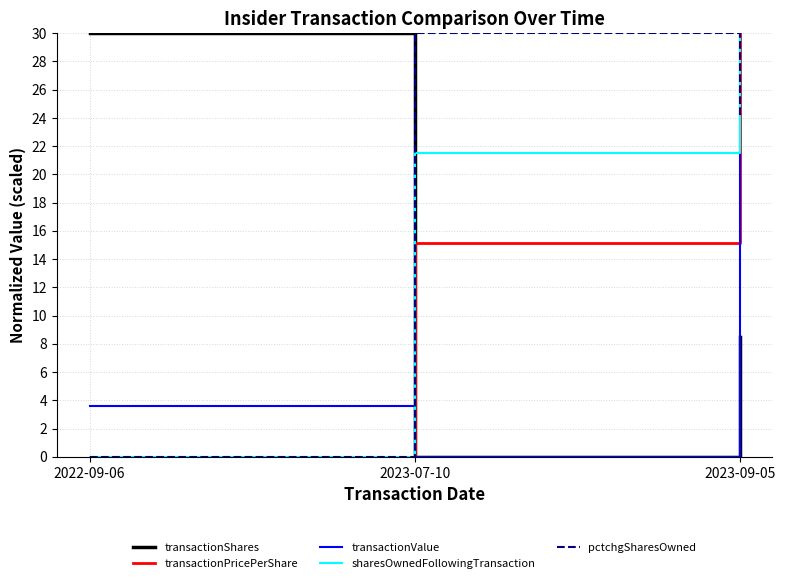

Is it true that pctchgSharesOwned equals 30.0 at 2023-07-10?

True